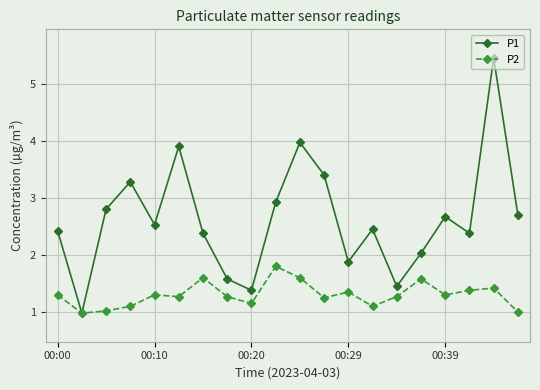

At how many categories does at least one series exceed 4?

1